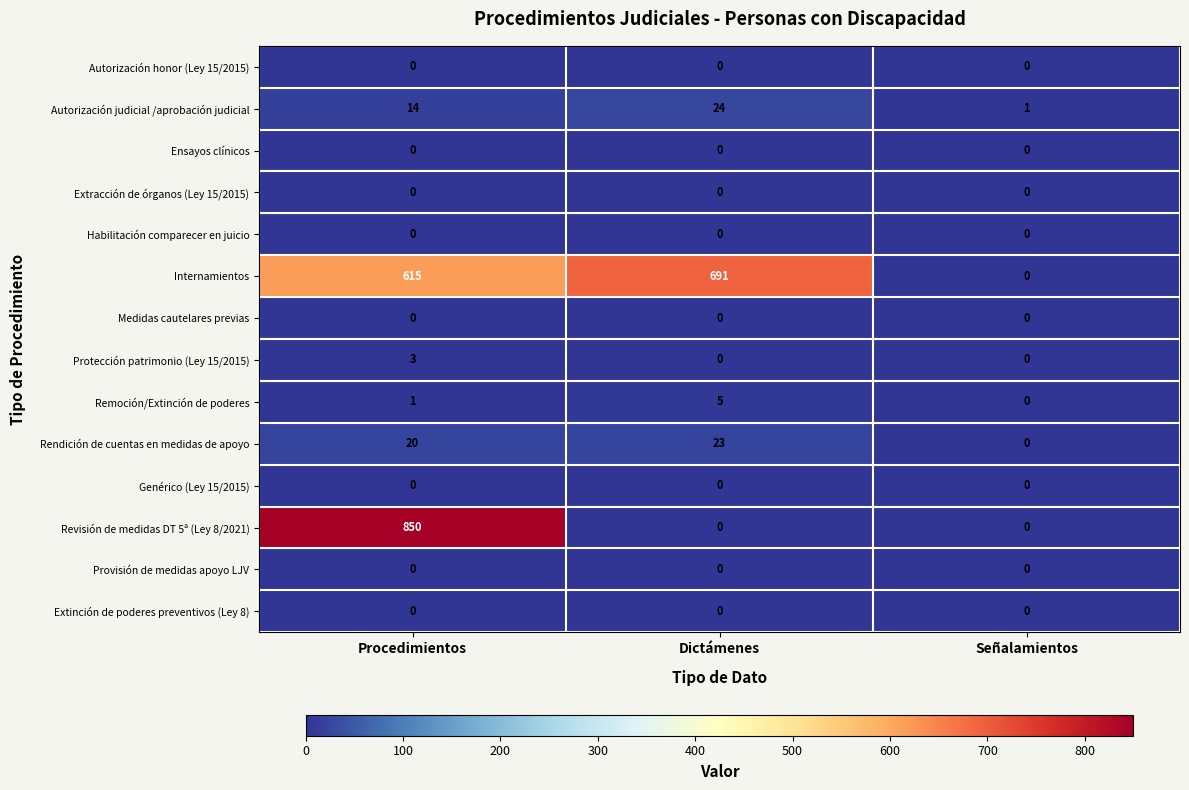

The Autorización judicial /aprobación judicial series shows 14 at Procedimientos. True or false?

True